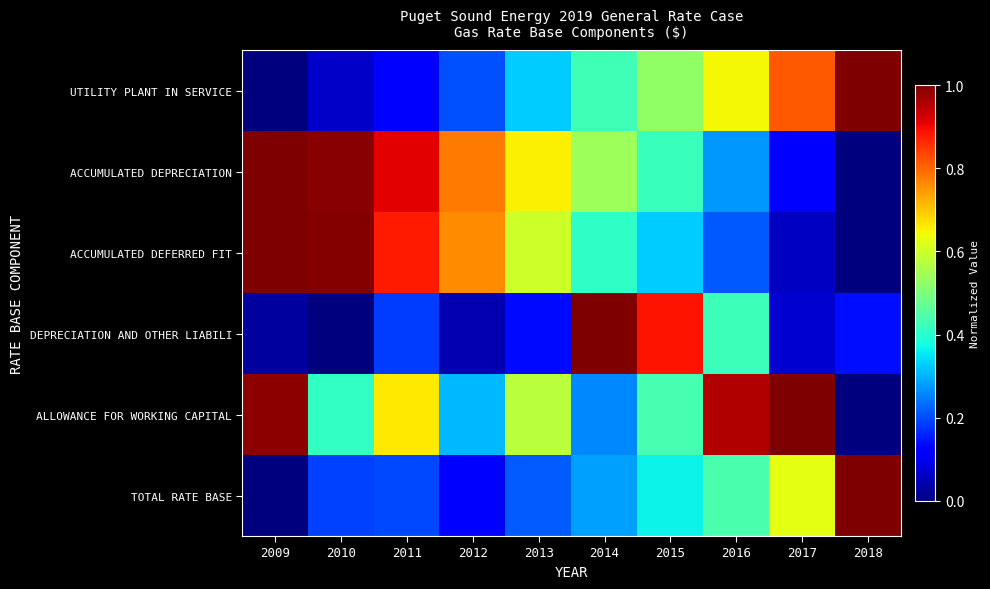

At how many categories does at least one series exceed 0?

10